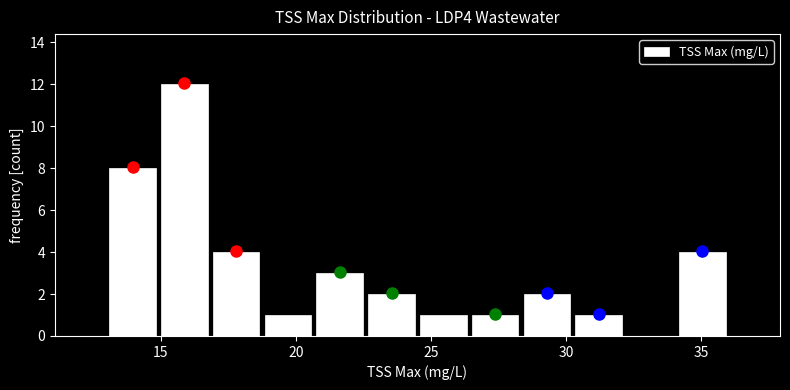

Read against the x-axis, roughly where is the centre of the tallest bar?

16.0